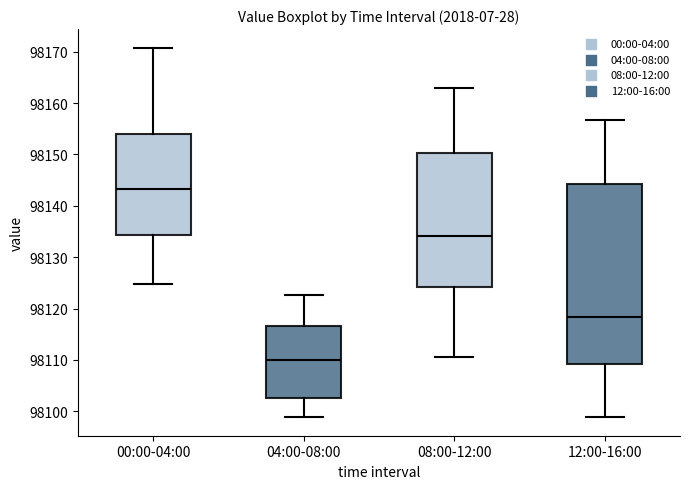

Reading left to right, transcribe this box plot: for each box, give where its median line is, the range the box spans, and where its two whiskers end, as read against the y-axis. The values are not printed on the chart, so give them approximately, as read against the axis.

00:00-04:00: median 98143, box 98134 to 98154, whiskers 98125 to 98171
04:00-08:00: median 98110, box 98103 to 98117, whiskers 98099 to 98123
08:00-12:00: median 98134, box 98124 to 98150, whiskers 98111 to 98163
12:00-16:00: median 98118, box 98109 to 98144, whiskers 98099 to 98157